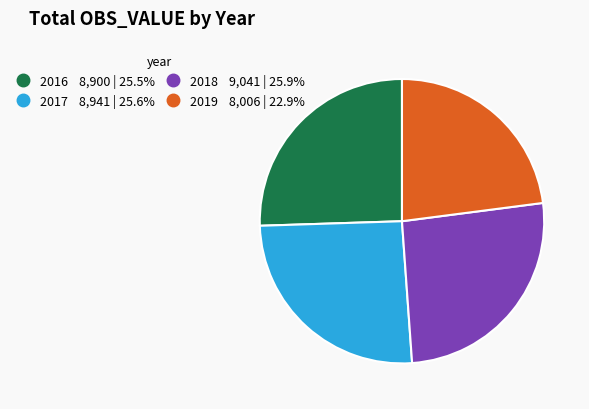

Does any single category account for the majority?

No